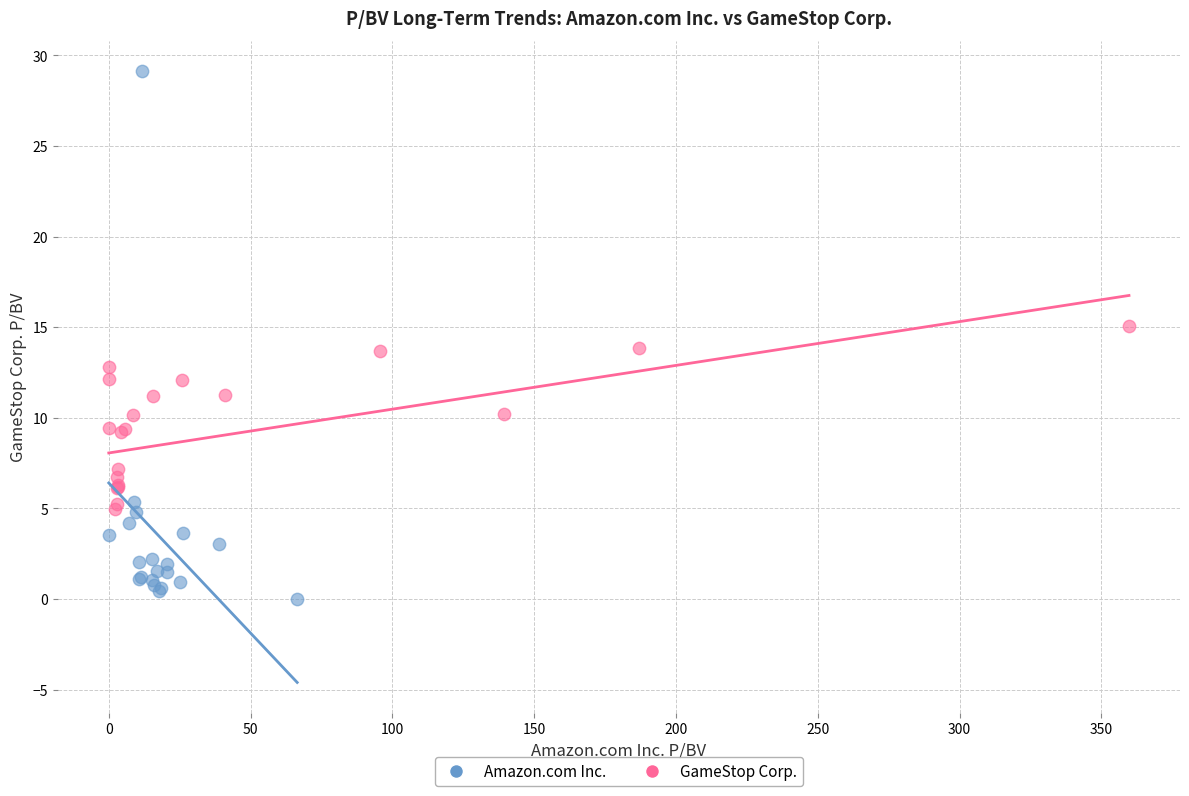

Which series contains the highest Y value?

Amazon.com Inc.